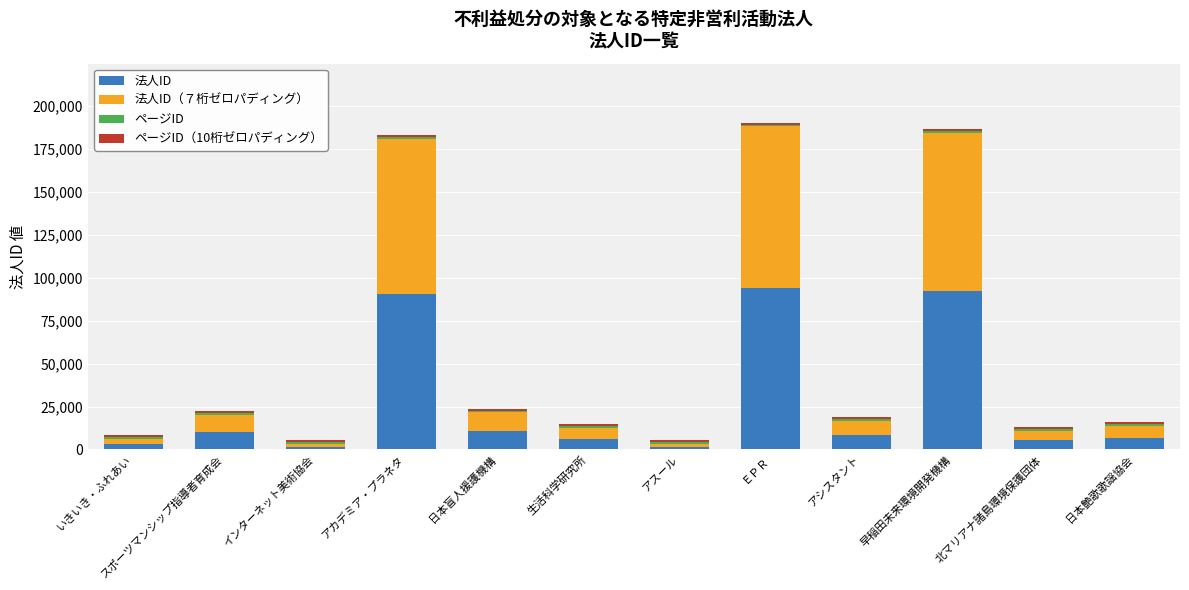

What is the difference between the maximum and minimum values in the 法人ID series?

92582